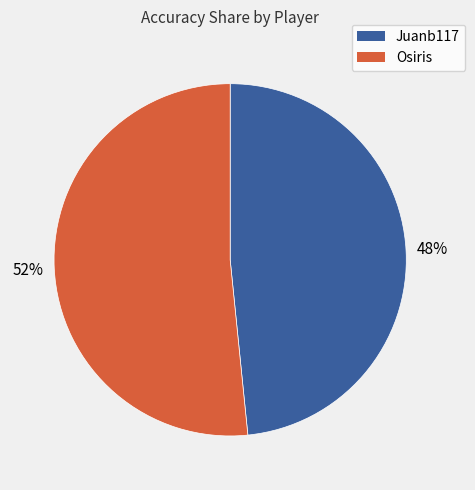

Count the number of slices in the pie.

2